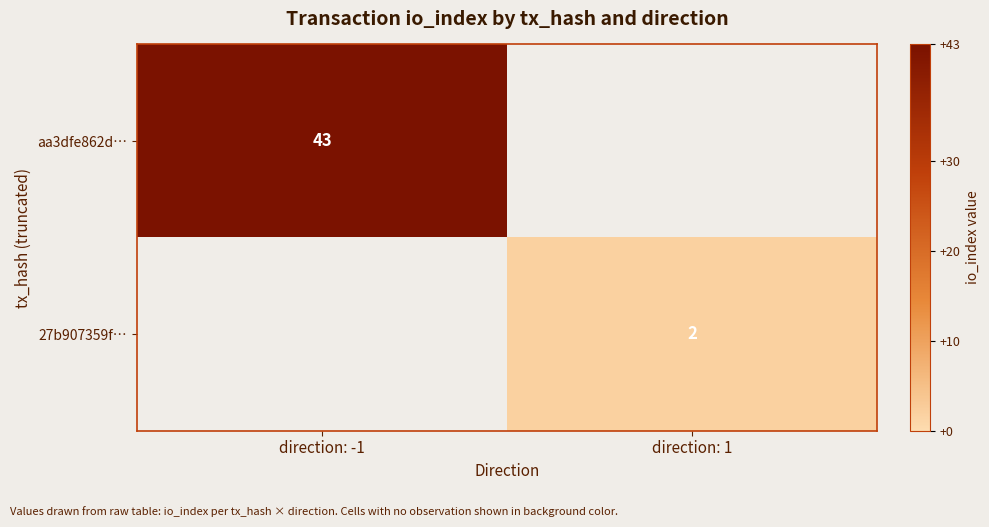

The 27b907359f… series shows 3 at direction: 1. True or false?

False